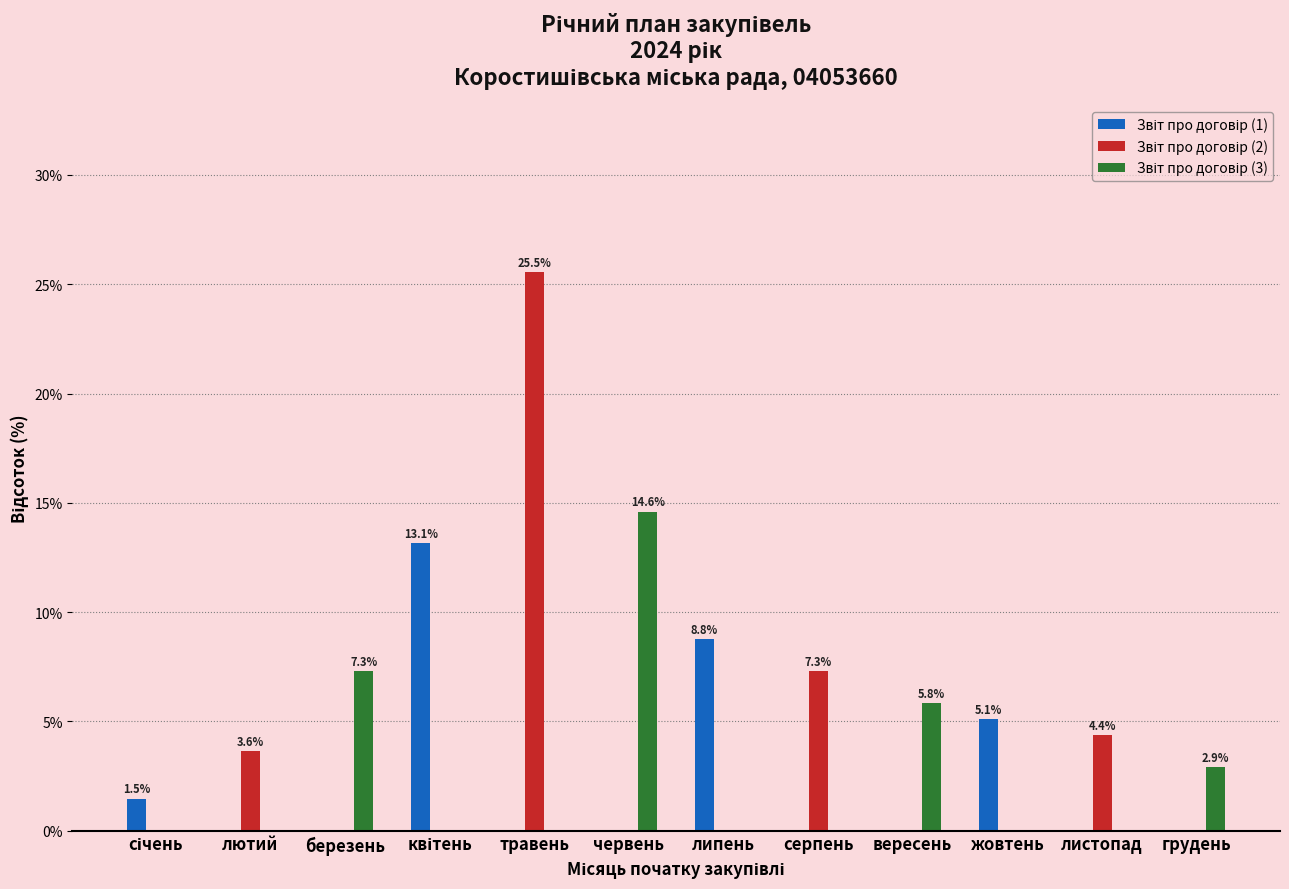

What is the total value across all series at червень?

14.6